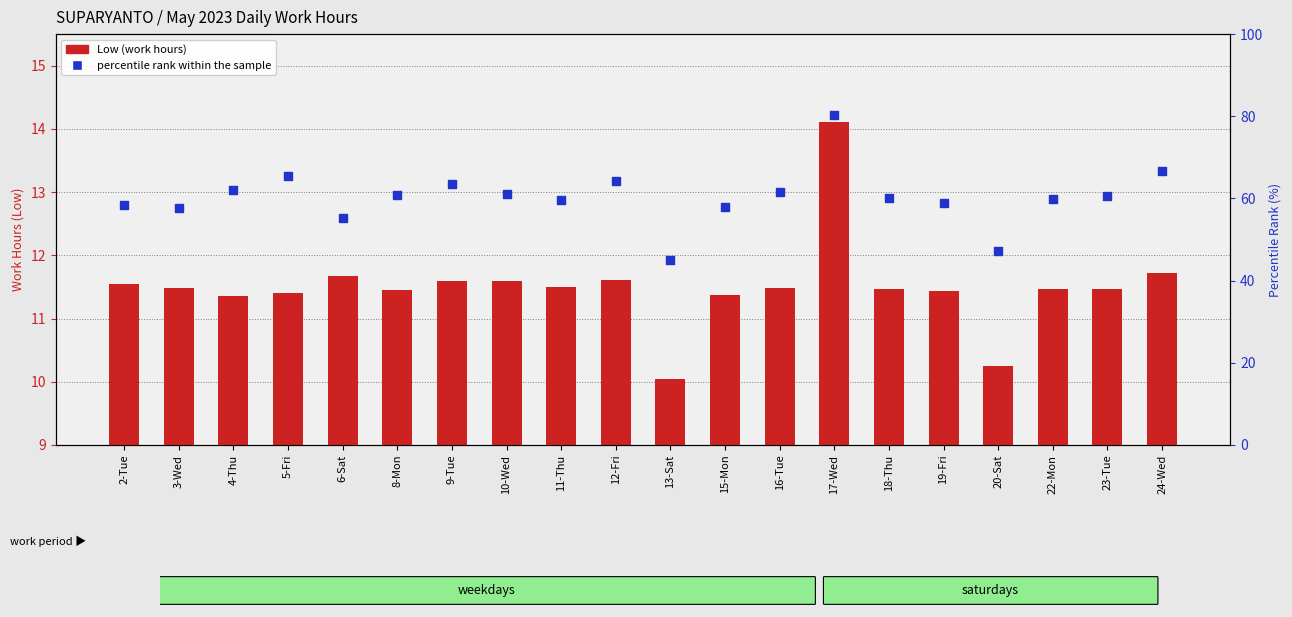

At how many categories does at least one series exceed 16?

20